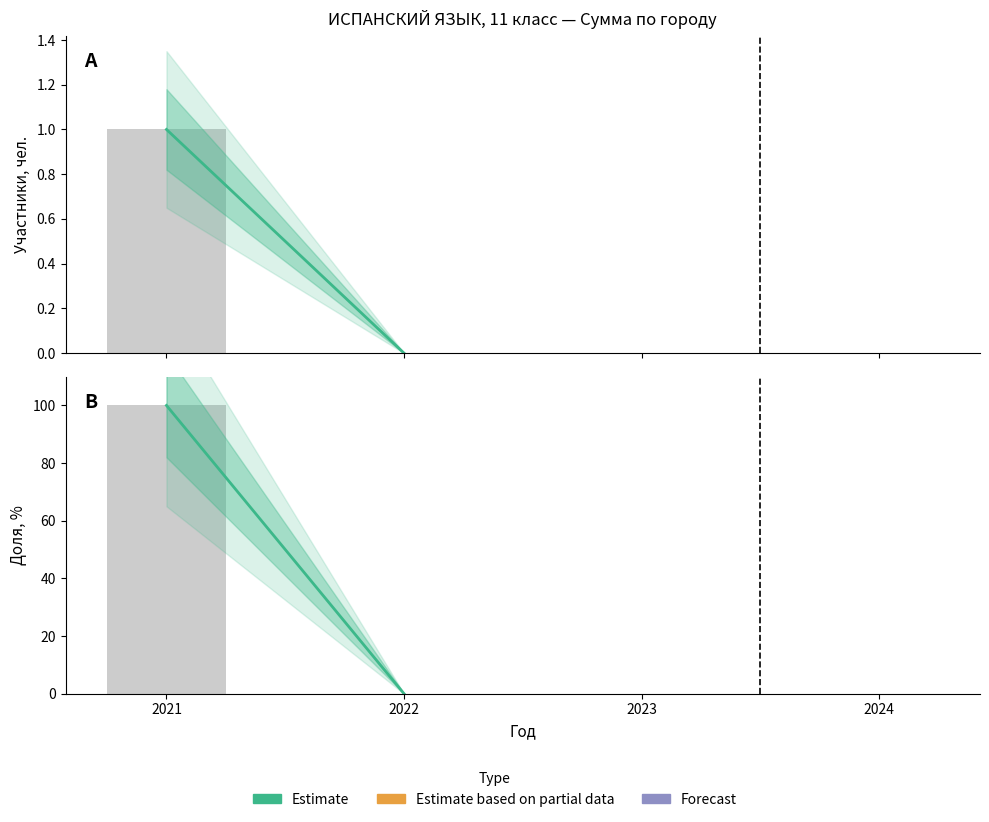

Count the number of categories in the chart.

2